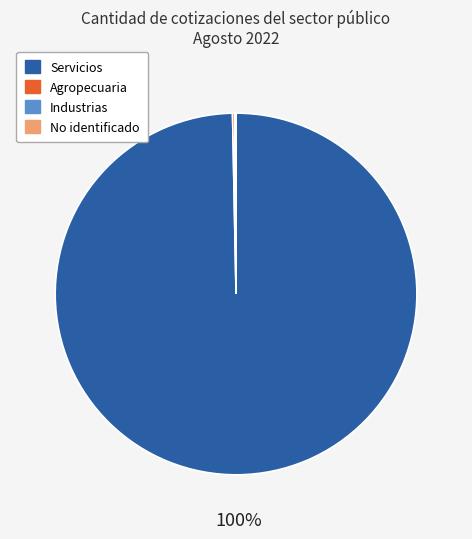

True or false: Servicios accounts for 100% of the total.

True